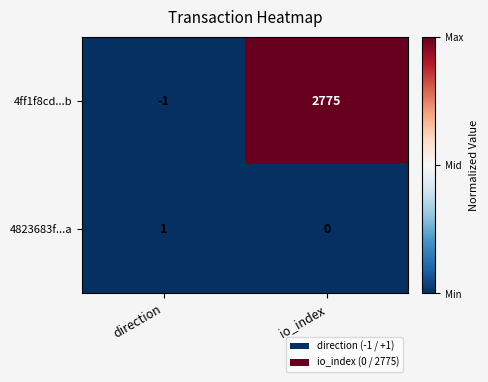

What is the maximum value shown in the chart?

2775